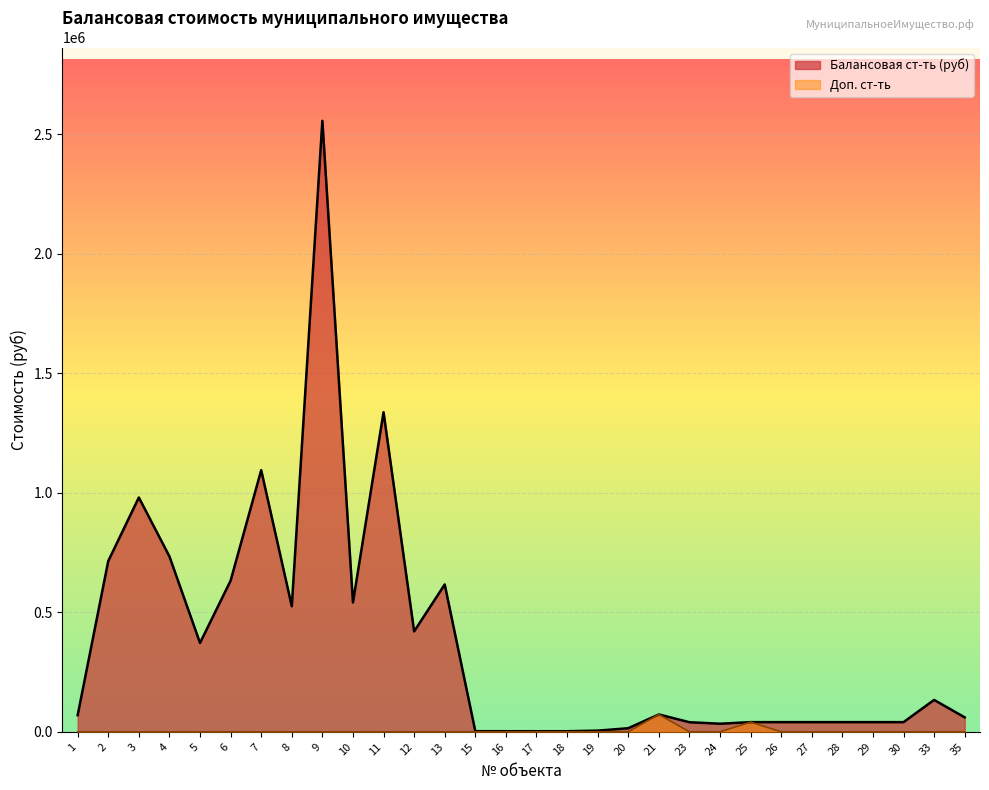

Rank the series at 30 from highest to lowest value.

Балансовая ст-ть (руб), Доп. ст-ть